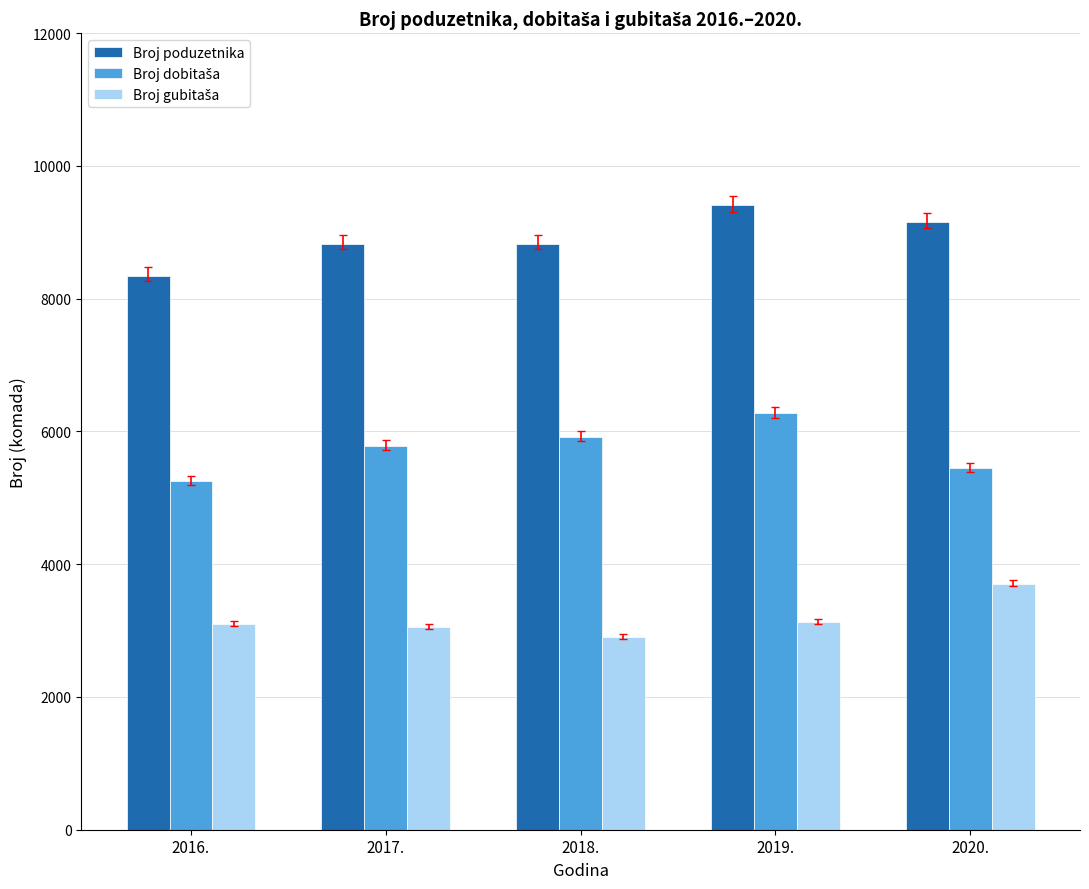

Which category has the lowest value in the Broj poduzetnika series?

2016.